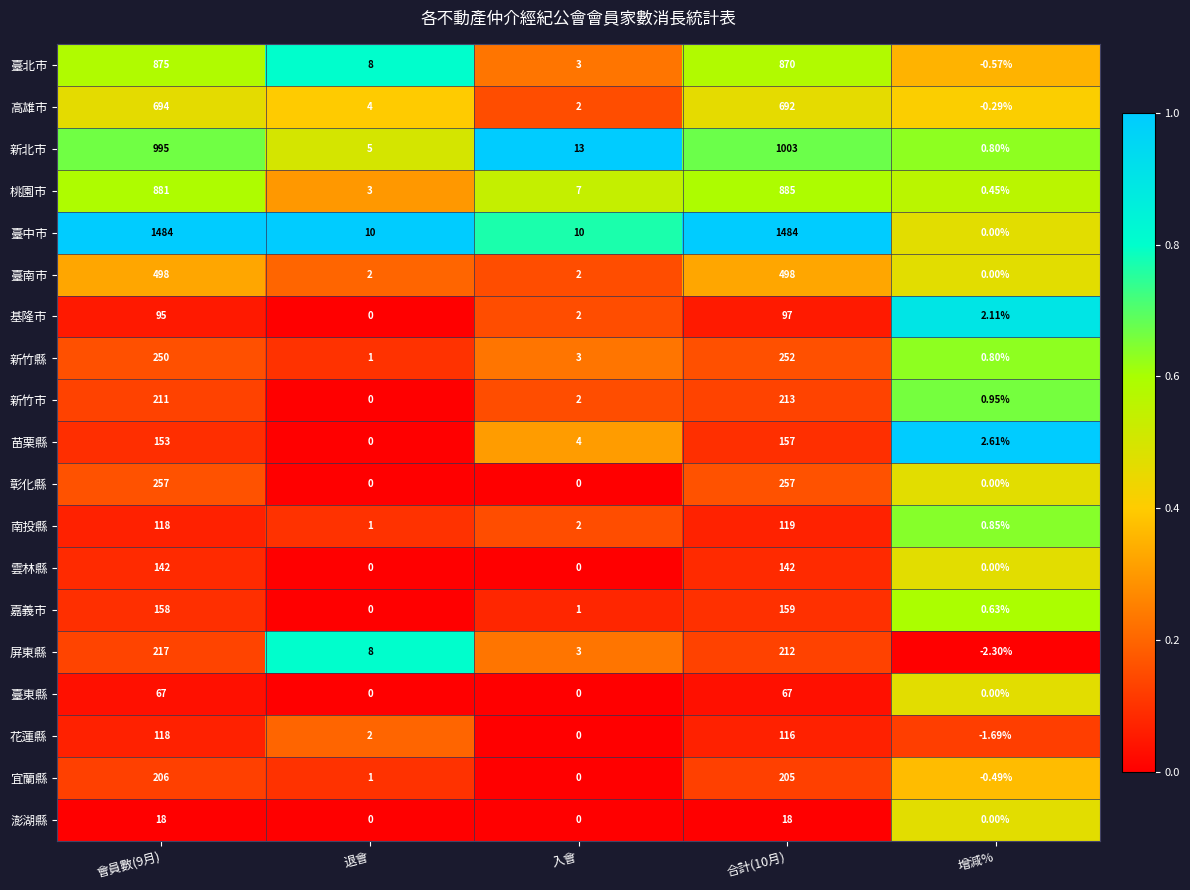

Rank the series by their maximum value, from highest to lowest.

臺中市, 新北市, 桃園市, 臺北市, 高雄市, 臺南市, 彰化縣, 新竹縣, 屏東縣, 新竹市, 宜蘭縣, 嘉義市, 苗栗縣, 雲林縣, 南投縣, 花蓮縣, 基隆市, 臺東縣, 澎湖縣